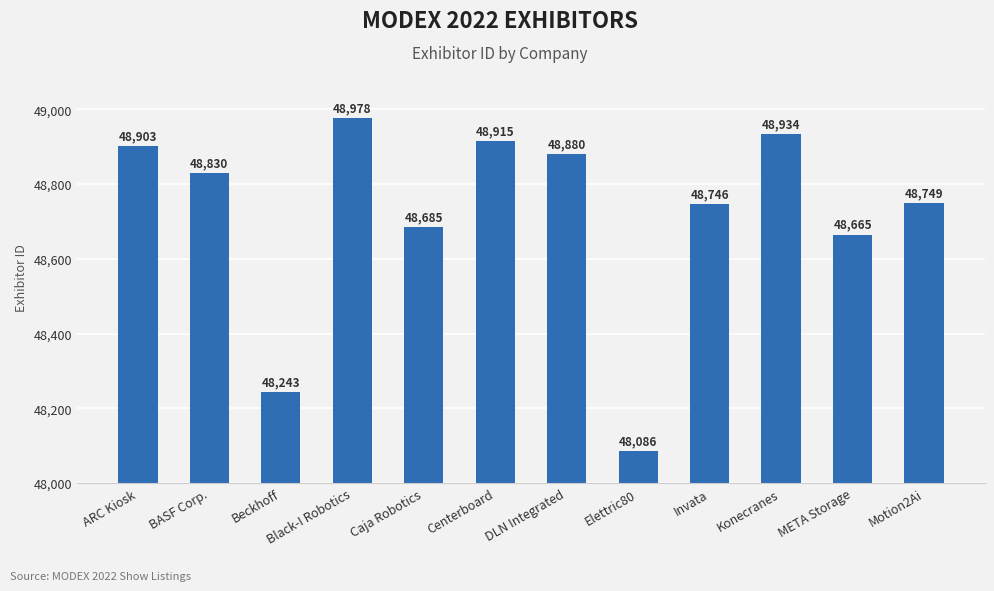

Is it true that the value at Konecranes is 48934?

True